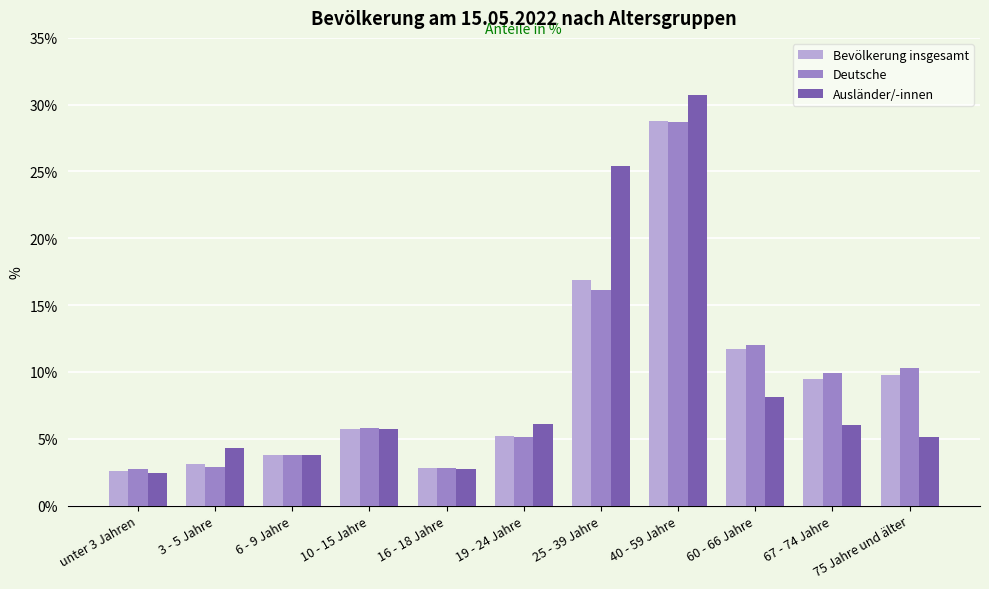

Does the chart contain any negative values?

No